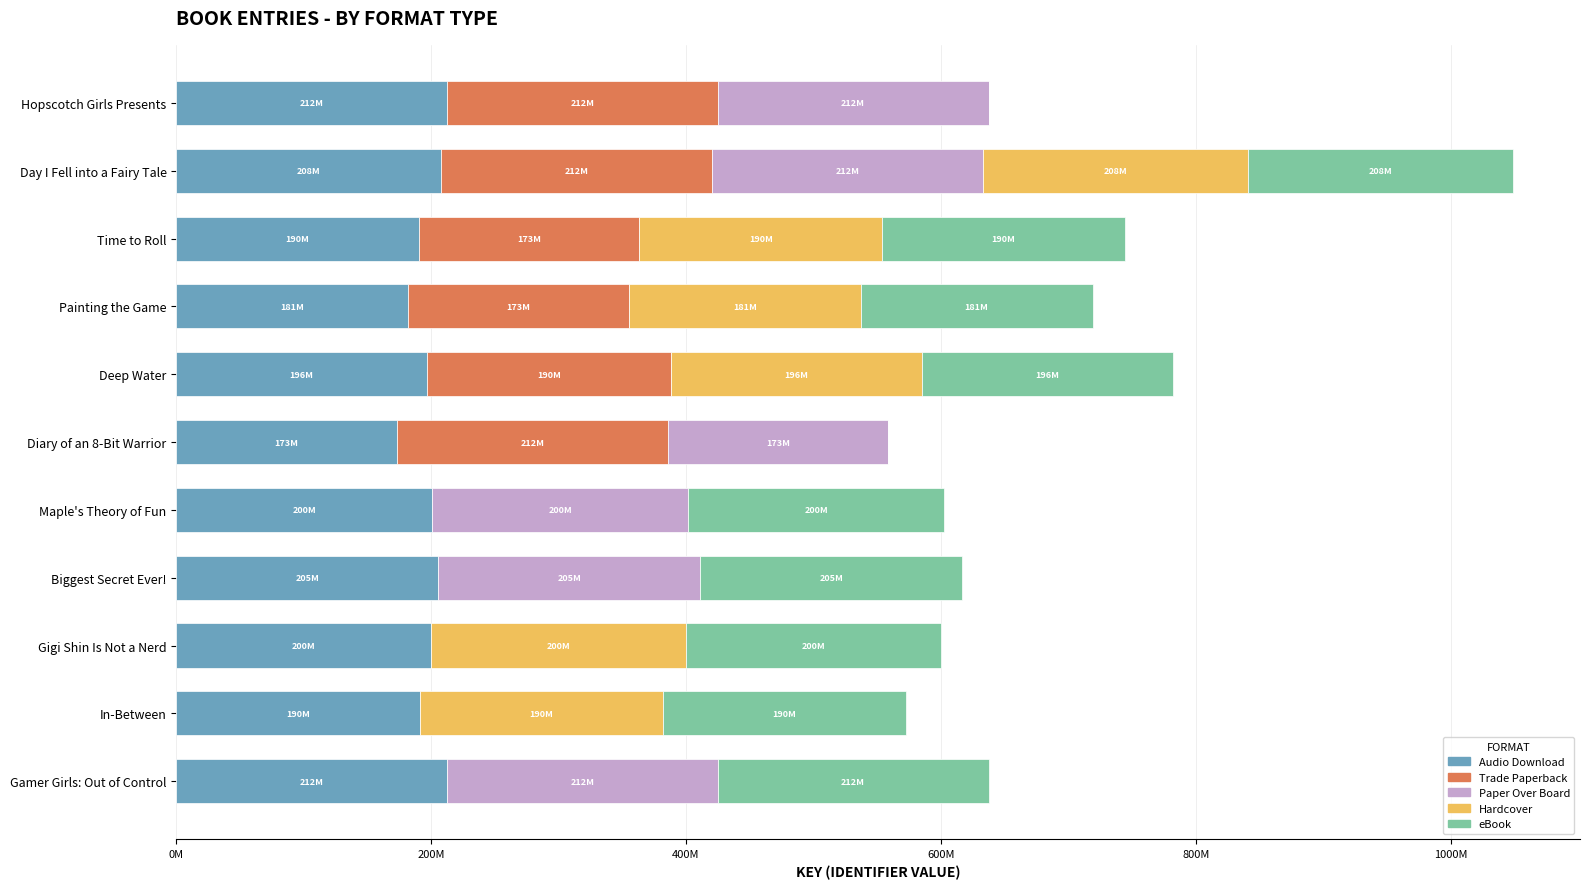

What are all the series names shown in the legend?

Audio Download, Trade Paperback, Paper Over Board, Hardcover, eBook